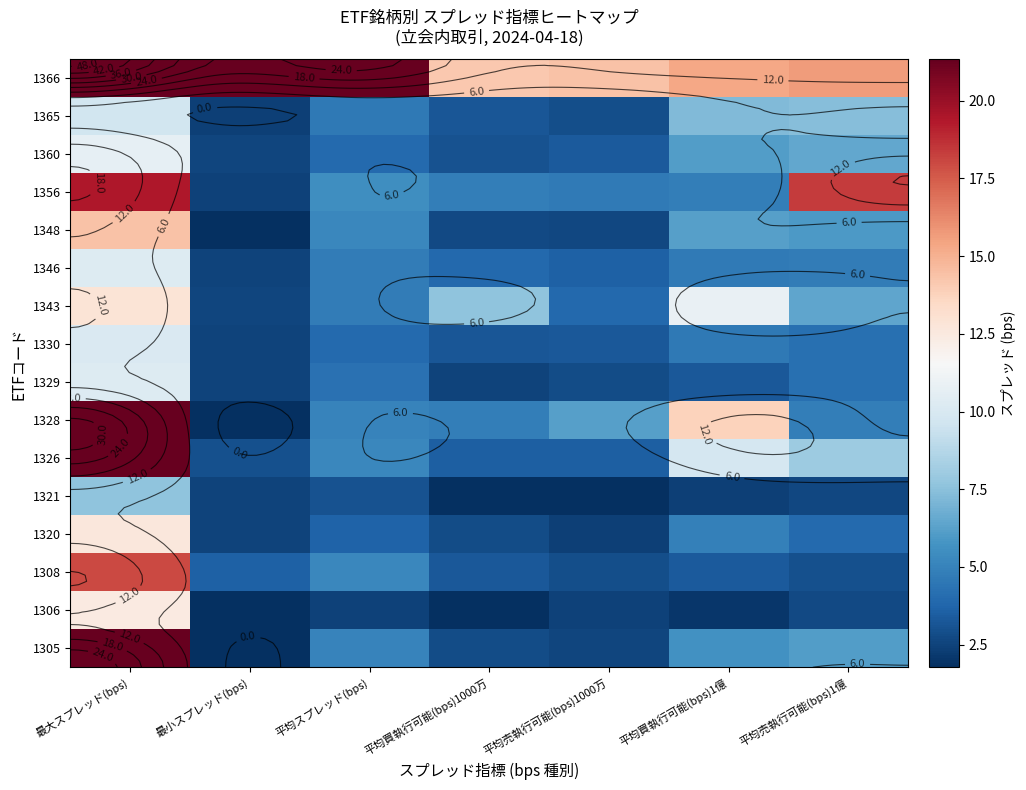

What is the sum of all 1321 values?

21.6